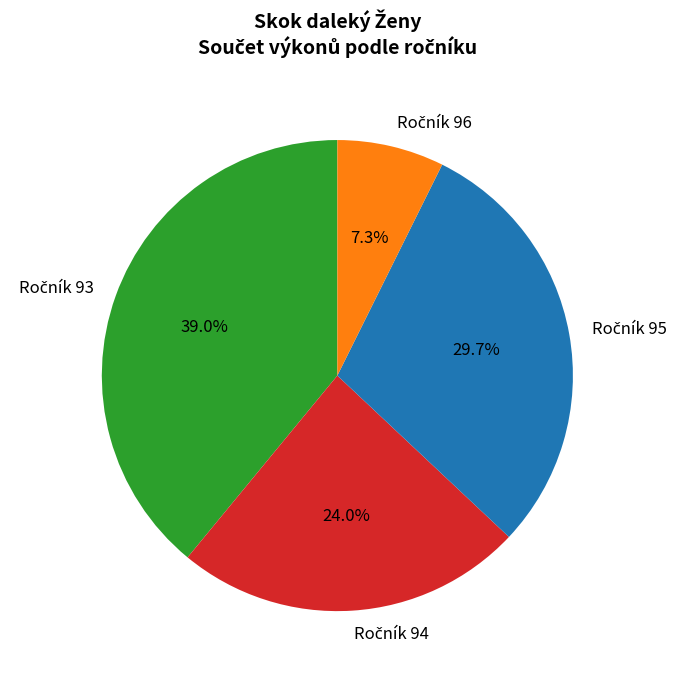

Is there any slice that represents more than half of the pie?

No